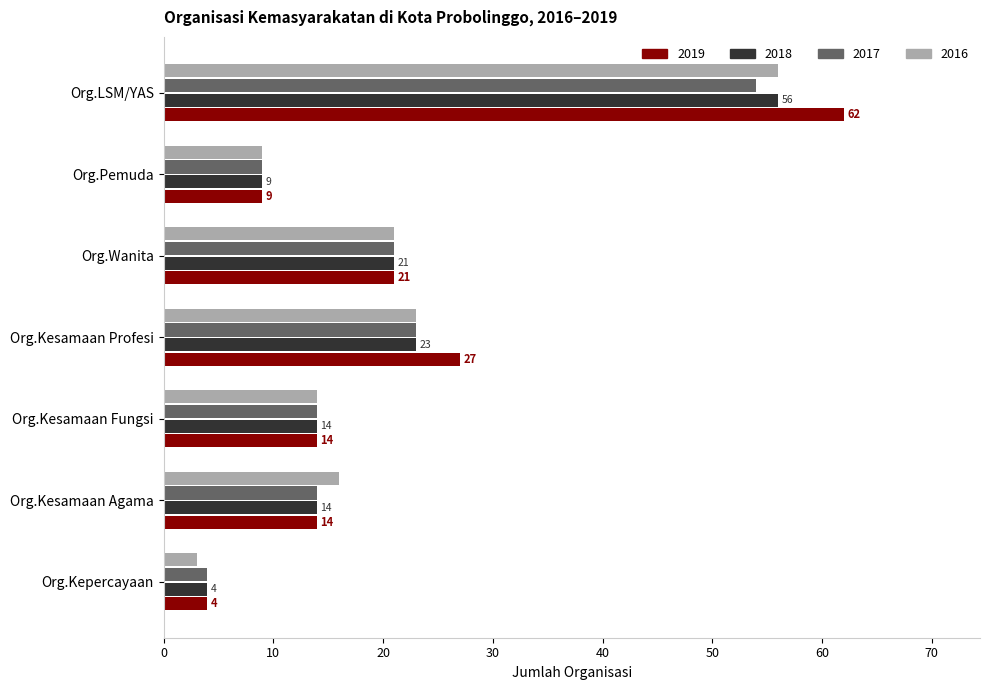

Which series has the largest total across all categories?

2019